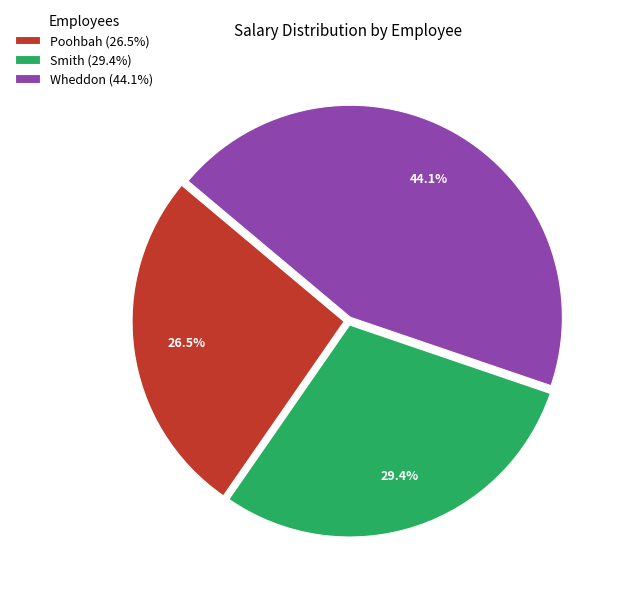

Between Poohbah and Wheddon, which is larger?

Wheddon